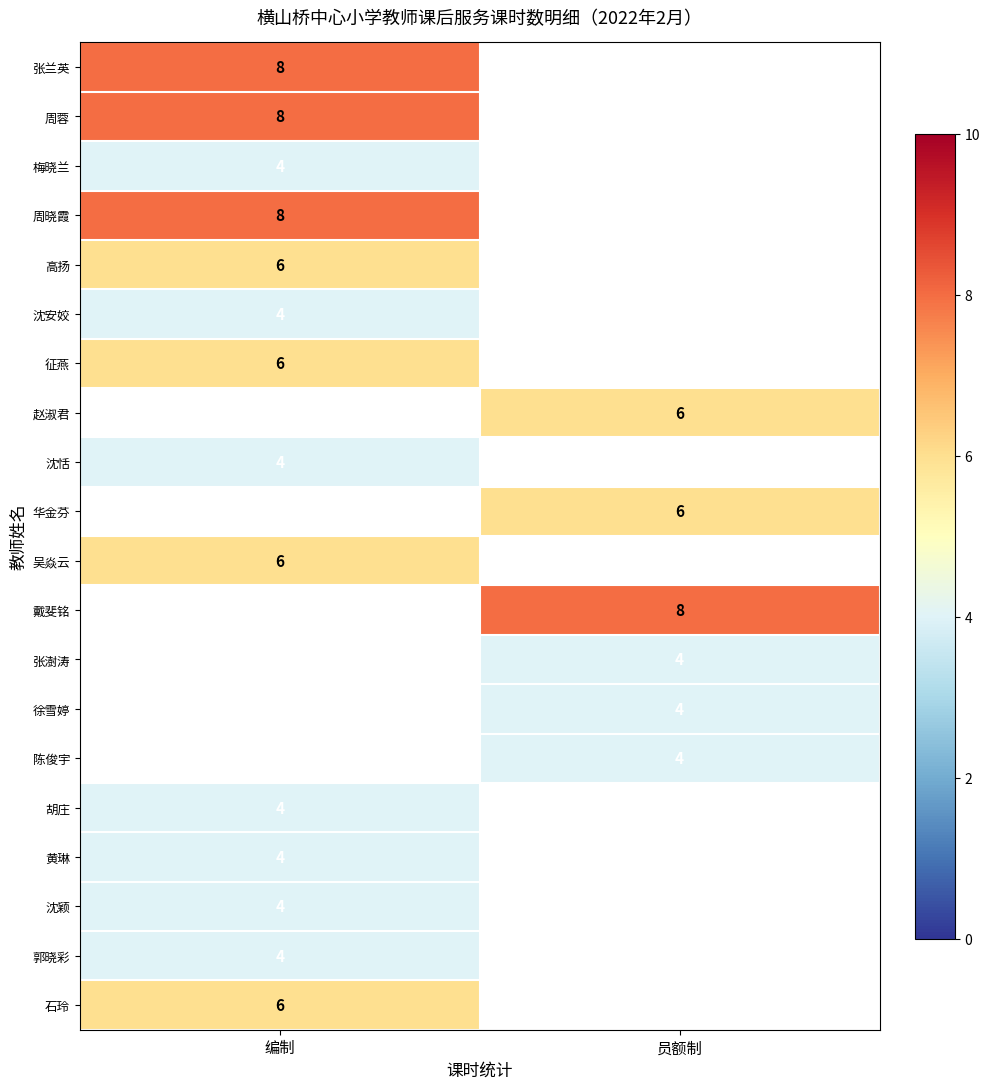

The value of 胡庄 at 编制 is 4. True or false?

True